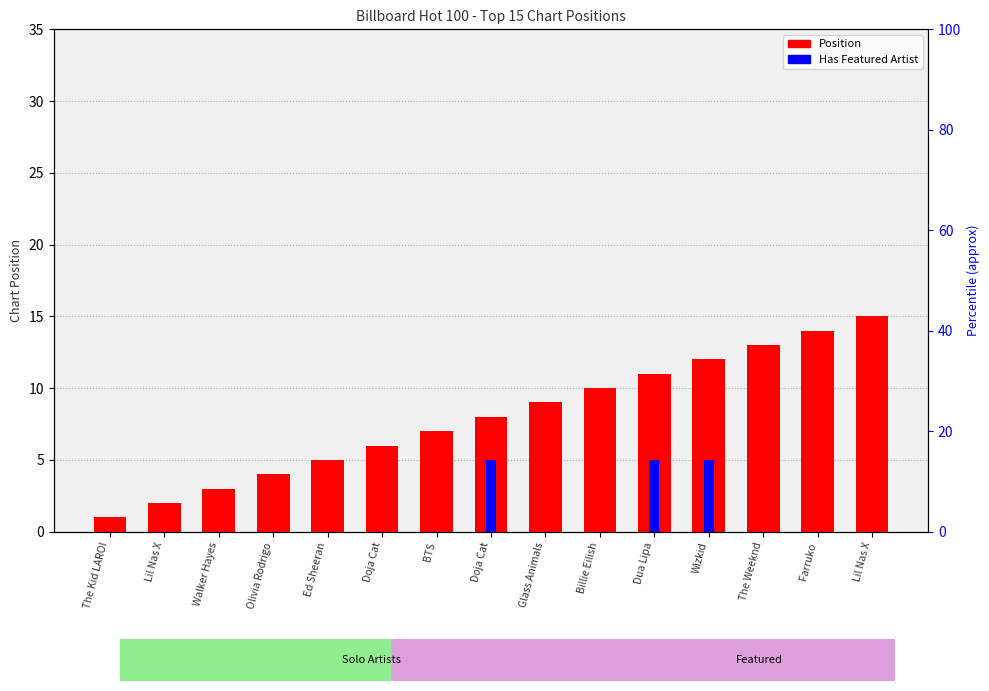

What is the difference between the highest and lowest values at Lil Nas X?

2